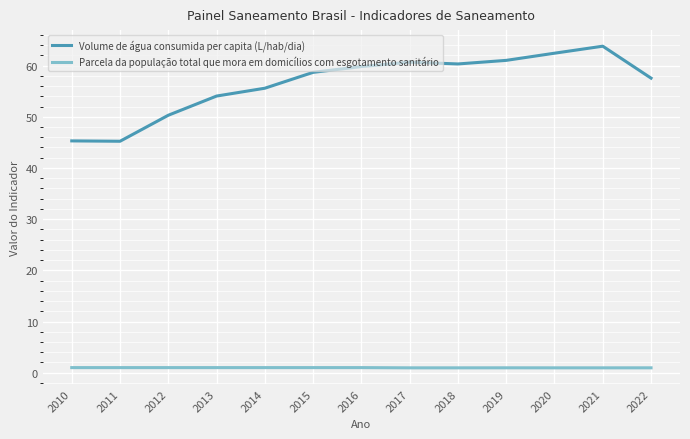

In Volume de água consumida per capita (L/hab/dia), how many points are lower than both neighbors (excluding endpoints)?

2